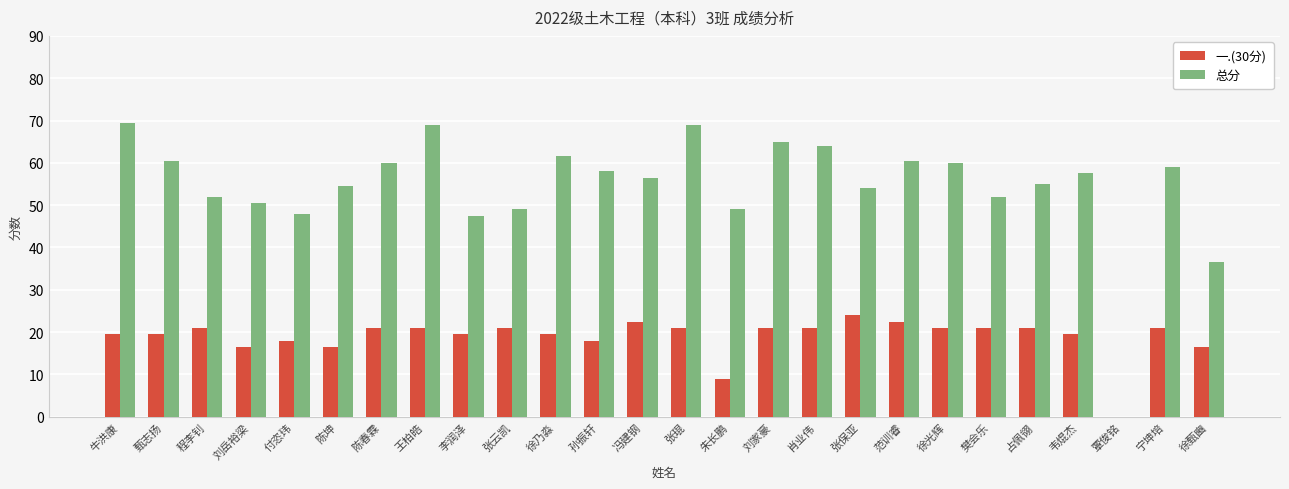

True or false: 总分 has a value of 60.0 at 陈春霖.

True